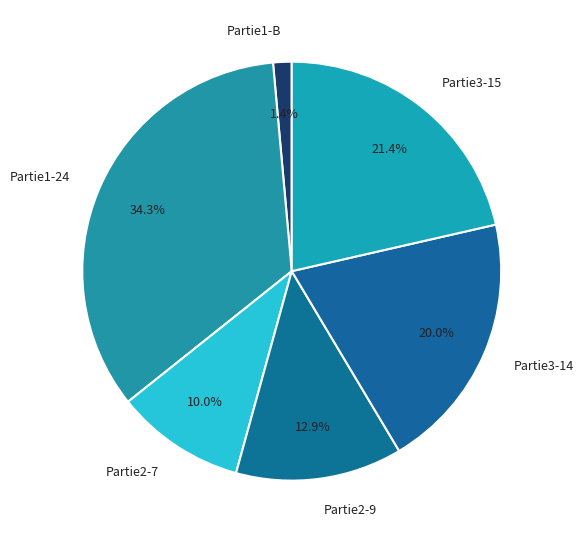

How much of the chart is everything except Partie1-24?

65.7%